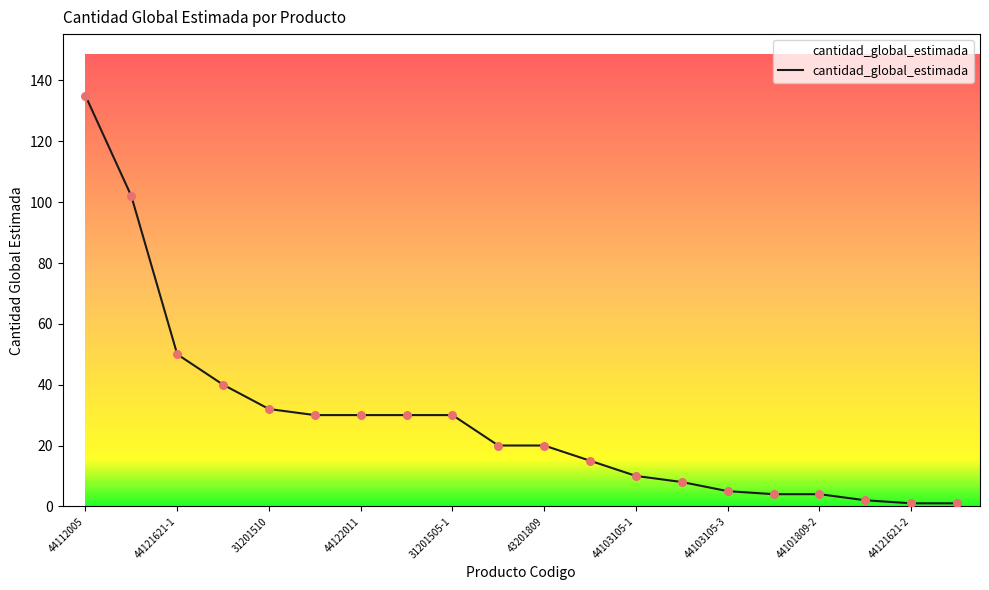

What is the maximum value shown in the chart?

135